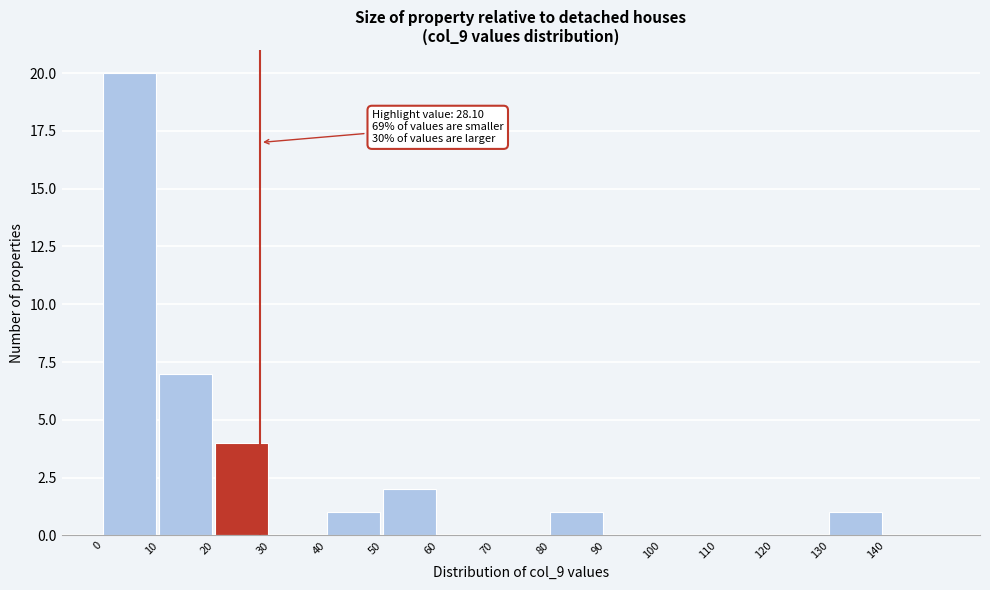

Over which range of the x-axis is the bar tallest?

0 to 10